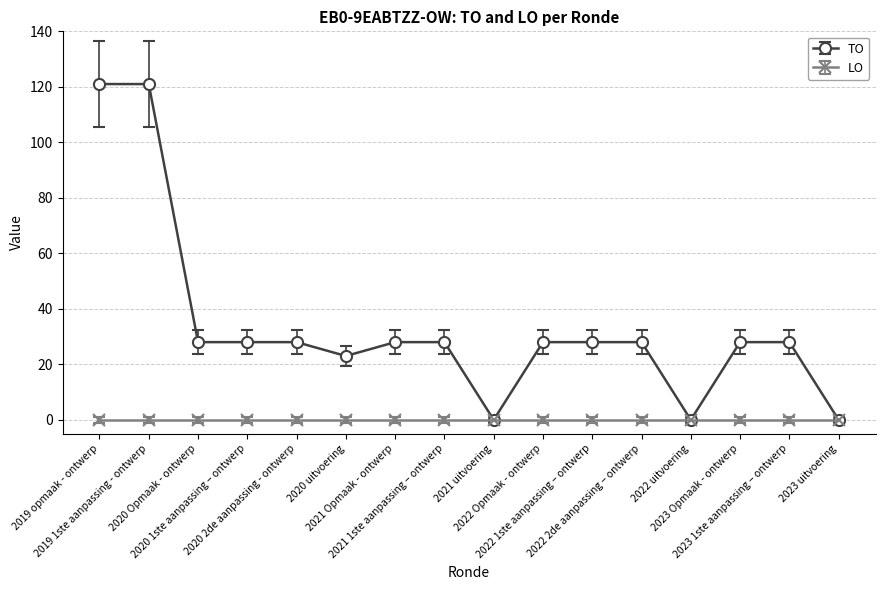

What is the label of the 2nd point from the right?

2023 1ste aanpassing – ontwerp